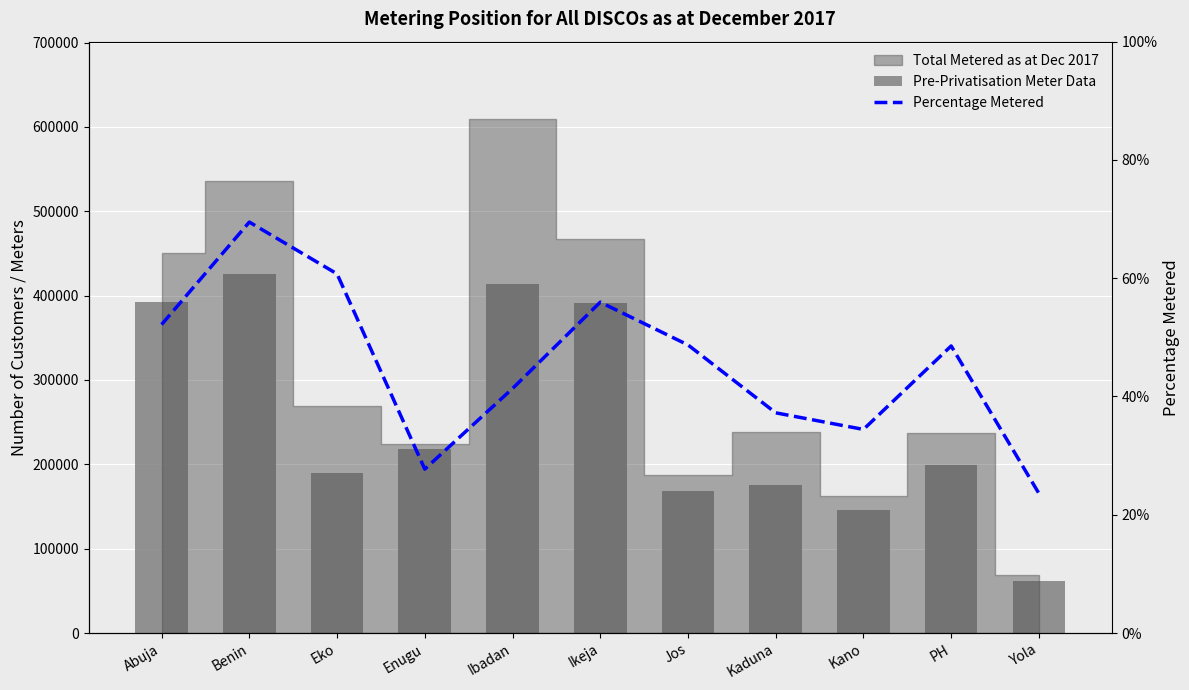

The value of Pre-Privatisation Meter Data at Enugu is 218718.0. True or false?

True